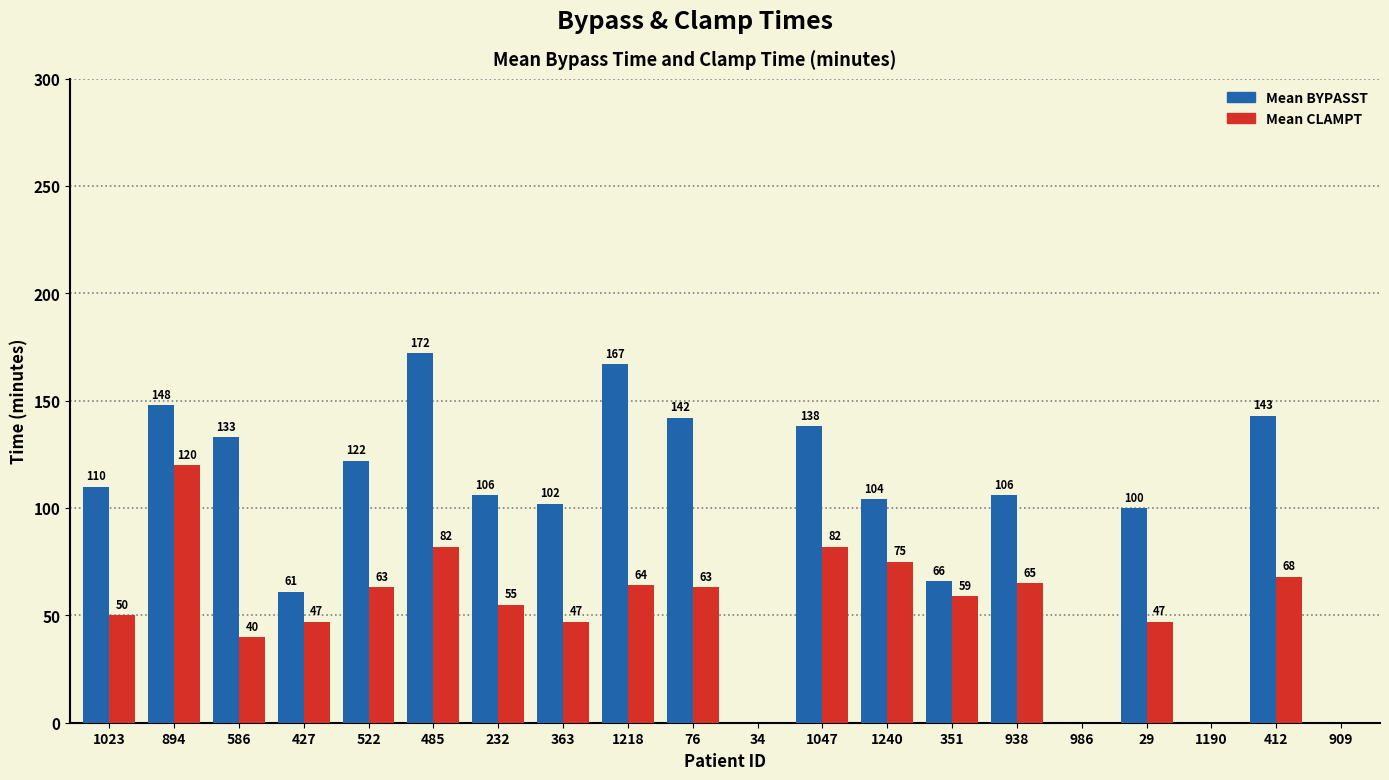

What is the greatest value displayed?

172